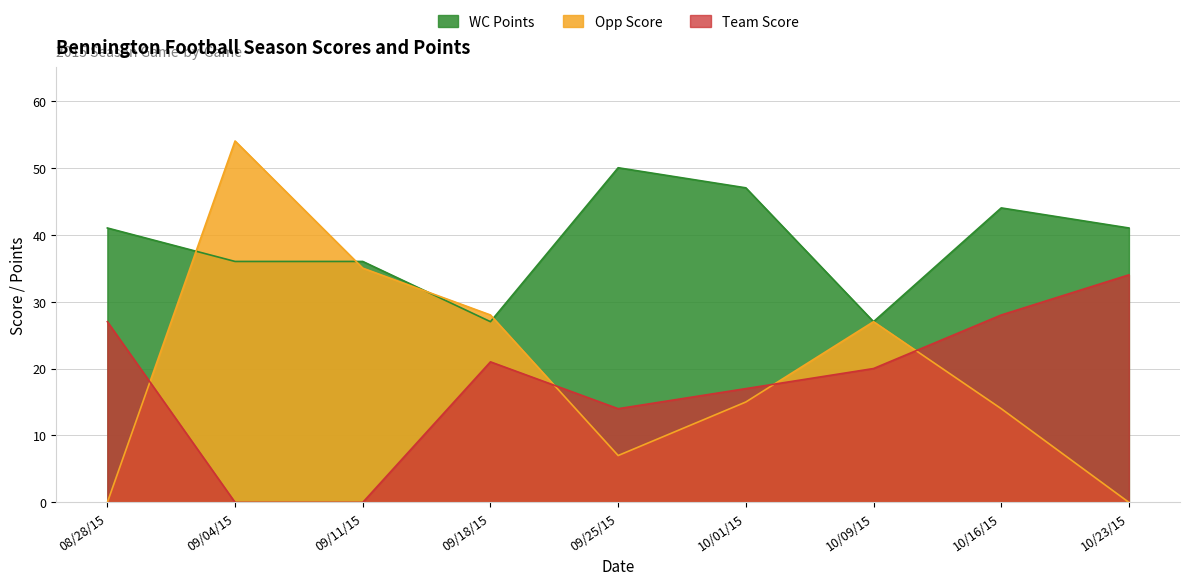

What is the difference between the Opp Score values at 09/18/15 and 09/04/15?

26